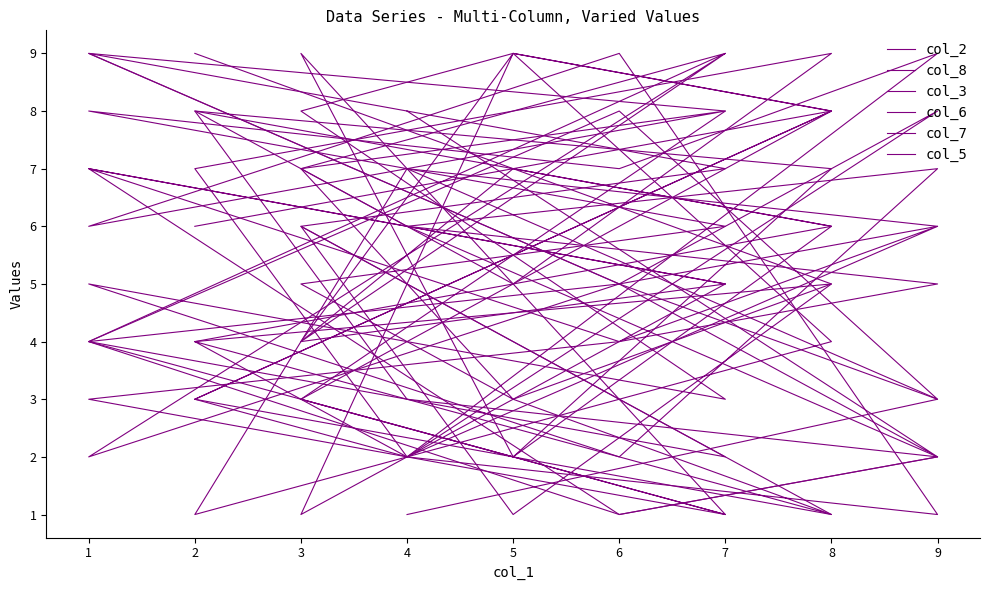

Between 5 and 7, which is larger?

5